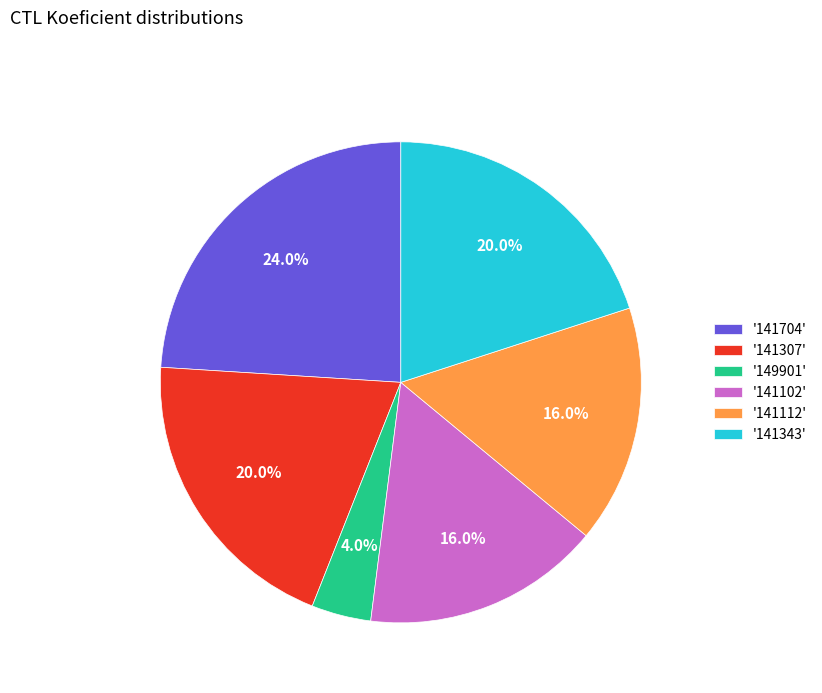

Does '141112' account for over 50% of the chart?

No